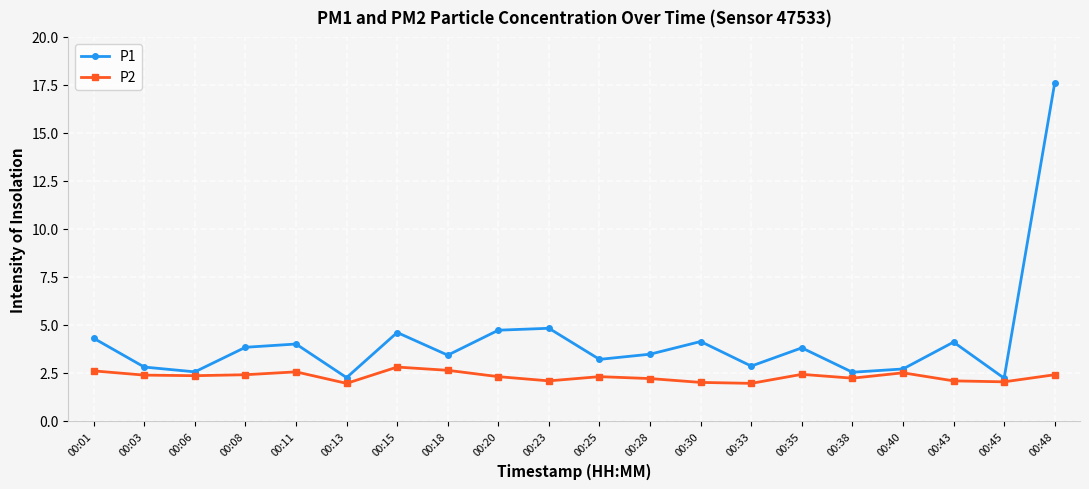

What is the total value across all series at 00:43?

6.2